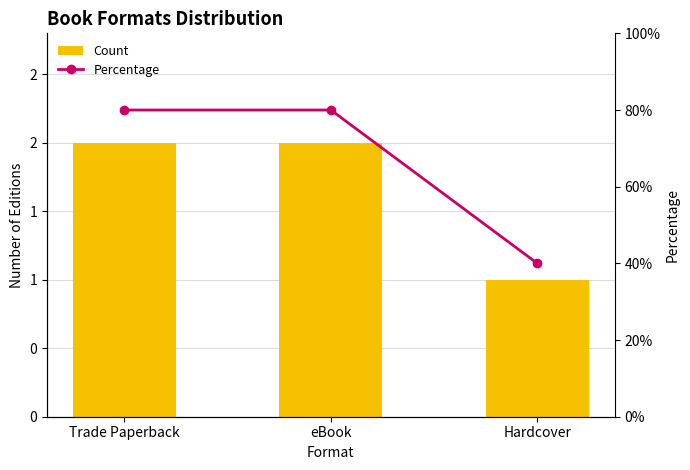

Which series has the widest spread of values?

Percentage